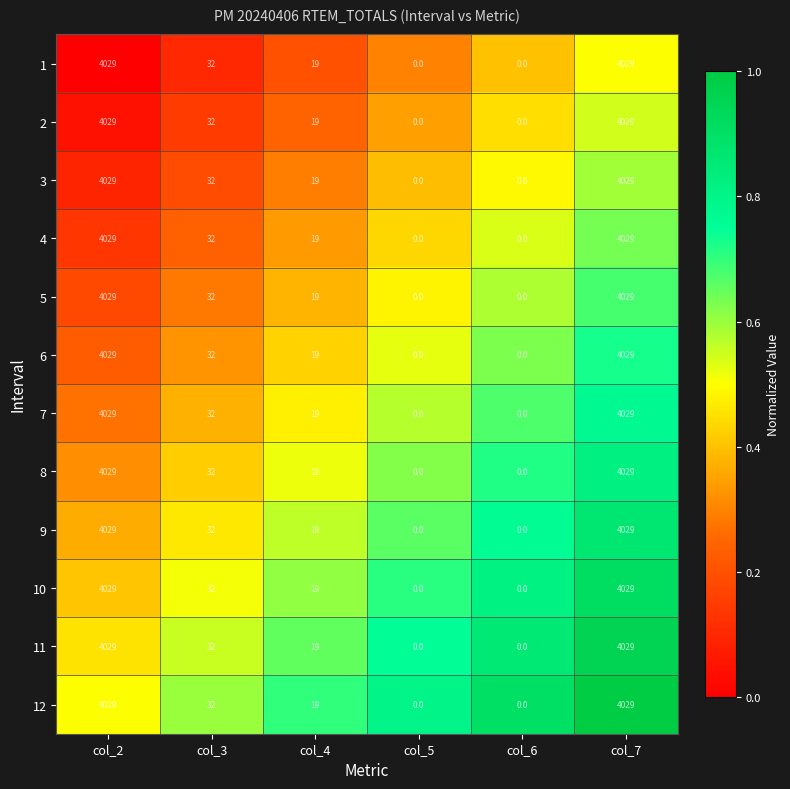

At which label is 11 closest to 2014?

col_3